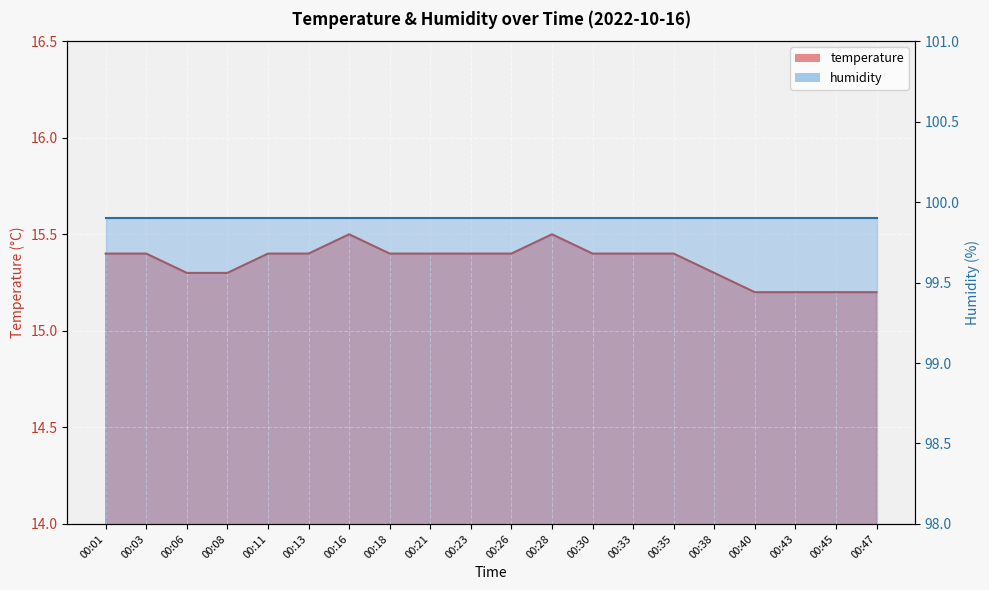

Which has a higher value, 00:26 or 00:30?

00:26